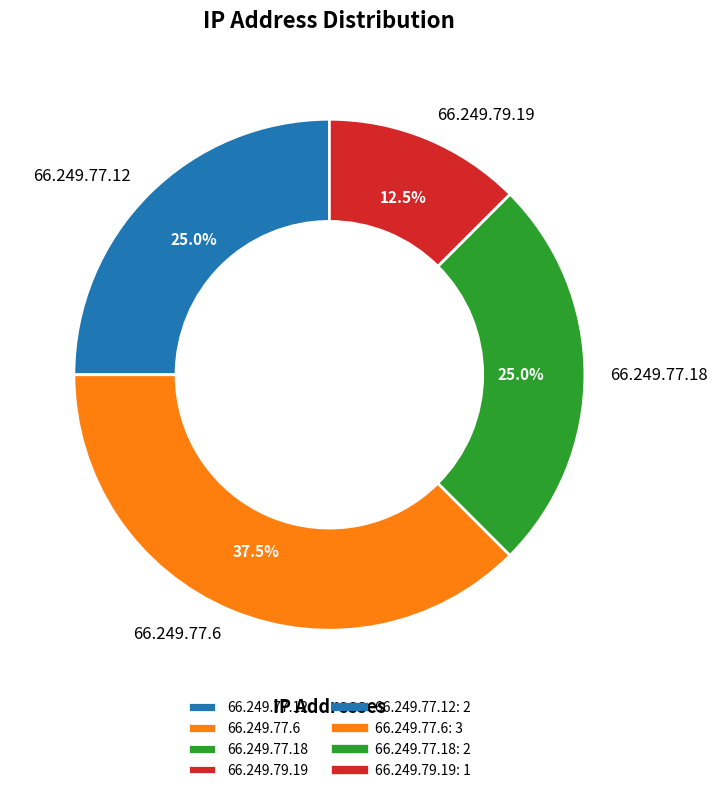

Does 66.249.77.18 represent more than half of the total?

No